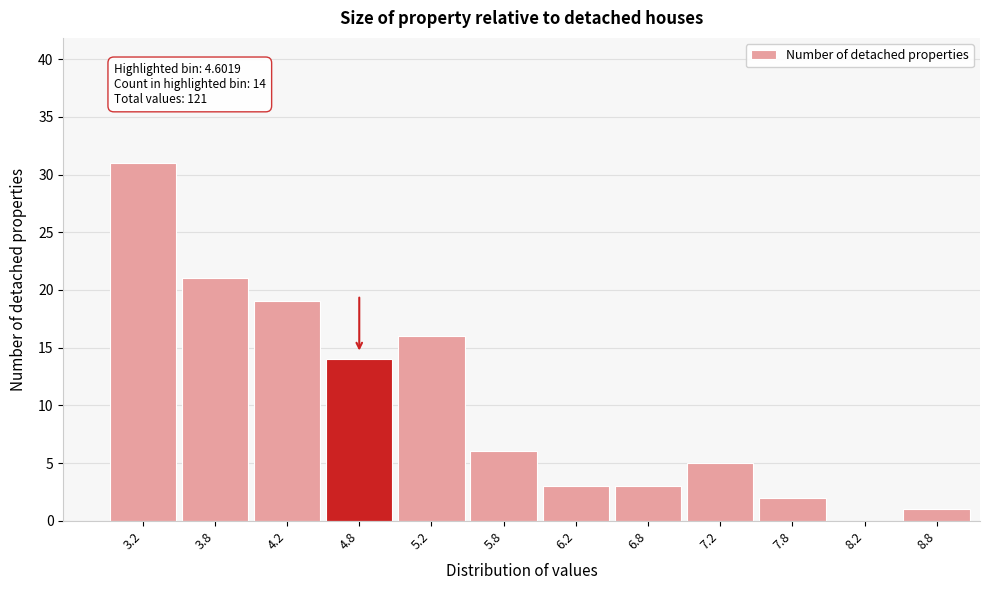

Reading left to right, transcribe all the data shown in this chart.

3.2=31	3.8=21	4.2=19	4.8=14	5.2=16	5.8=6	6.2=3	6.8=3	7.2=5	7.8=2	8.2=0	8.8=1